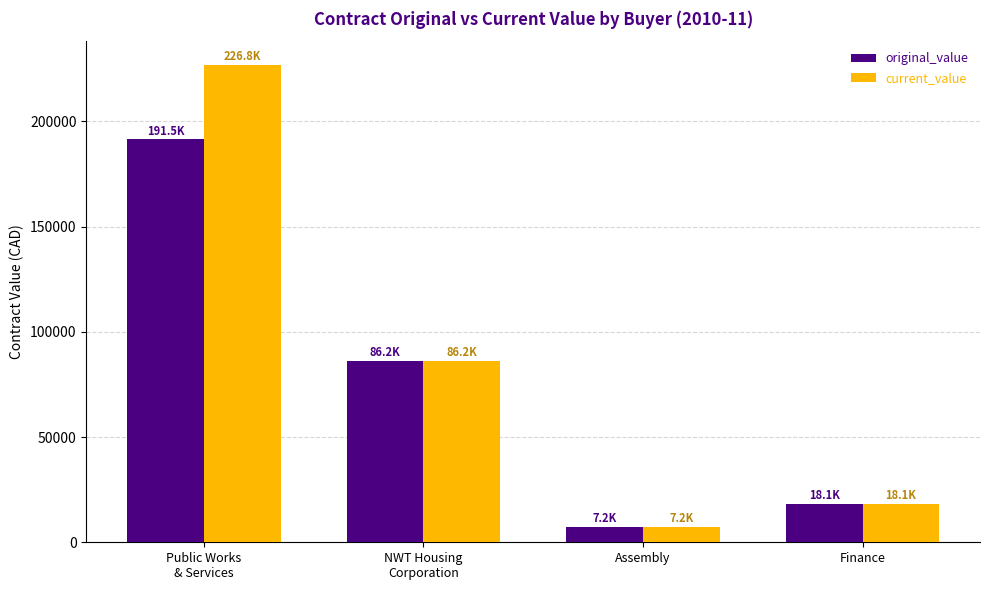

Reading left to right, extract all data points from this chart.

original_value: Public Works
& Services=191530.5	NWT Housing
Corporation=86240.0	Assembly=7200.0	Finance=18125.0
current_value: Public Works
& Services=226810.5	NWT Housing
Corporation=86240.0	Assembly=7200.0	Finance=18125.0